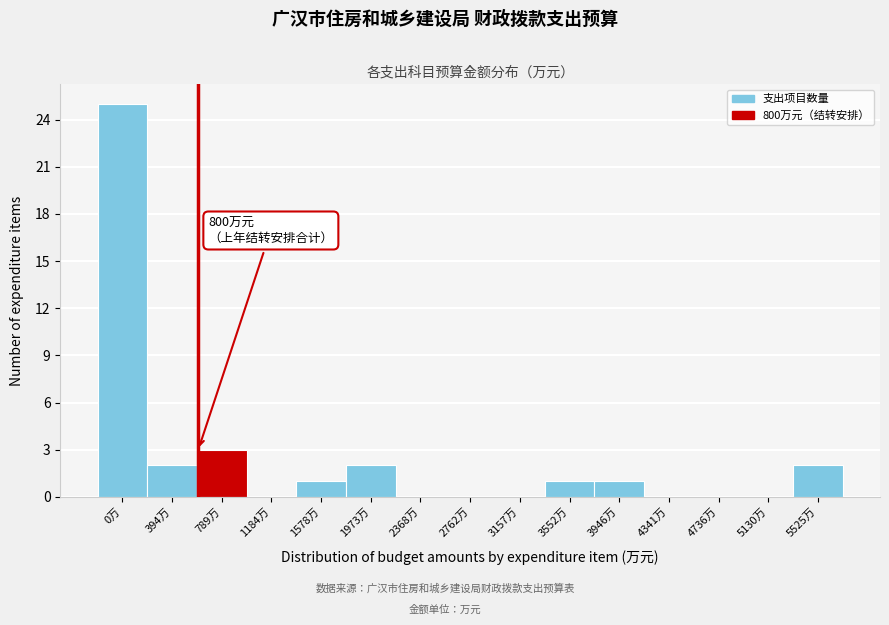

Reading left to right, list all the values displayed in this chart.

0万=25	394万=2	789万=3	1184万=0	1578万=1	1973万=2	2368万=0	2762万=0	3157万=0	3552万=1	3946万=1	4341万=0	4736万=0	5130万=0	5525万=2